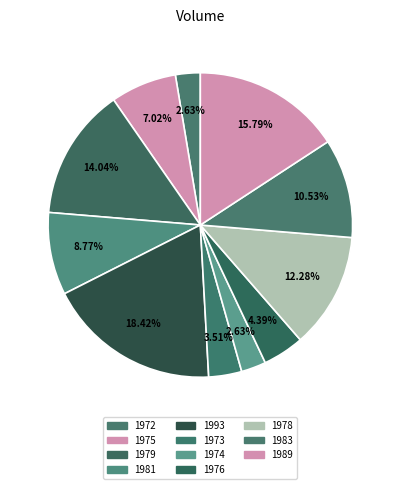

How many slices are in this pie chart?

11